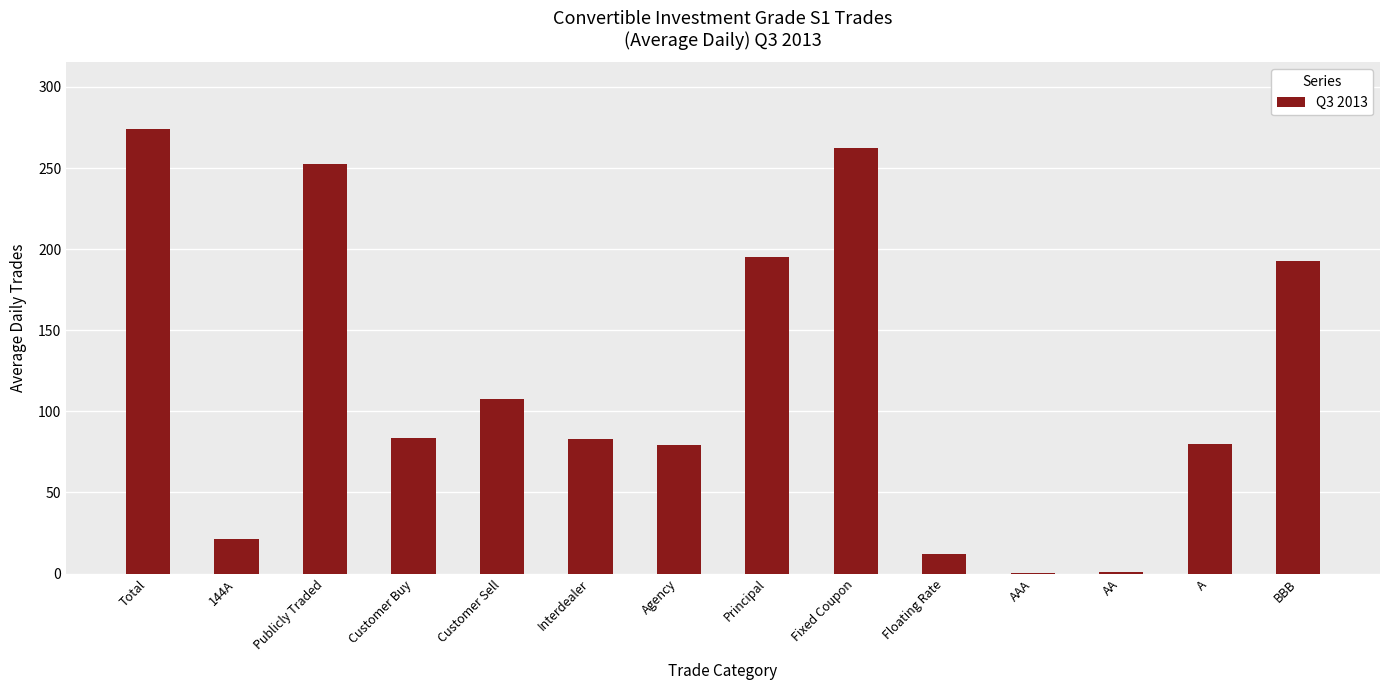

True or false: the data shows 190.4 at Customer Sell.

False